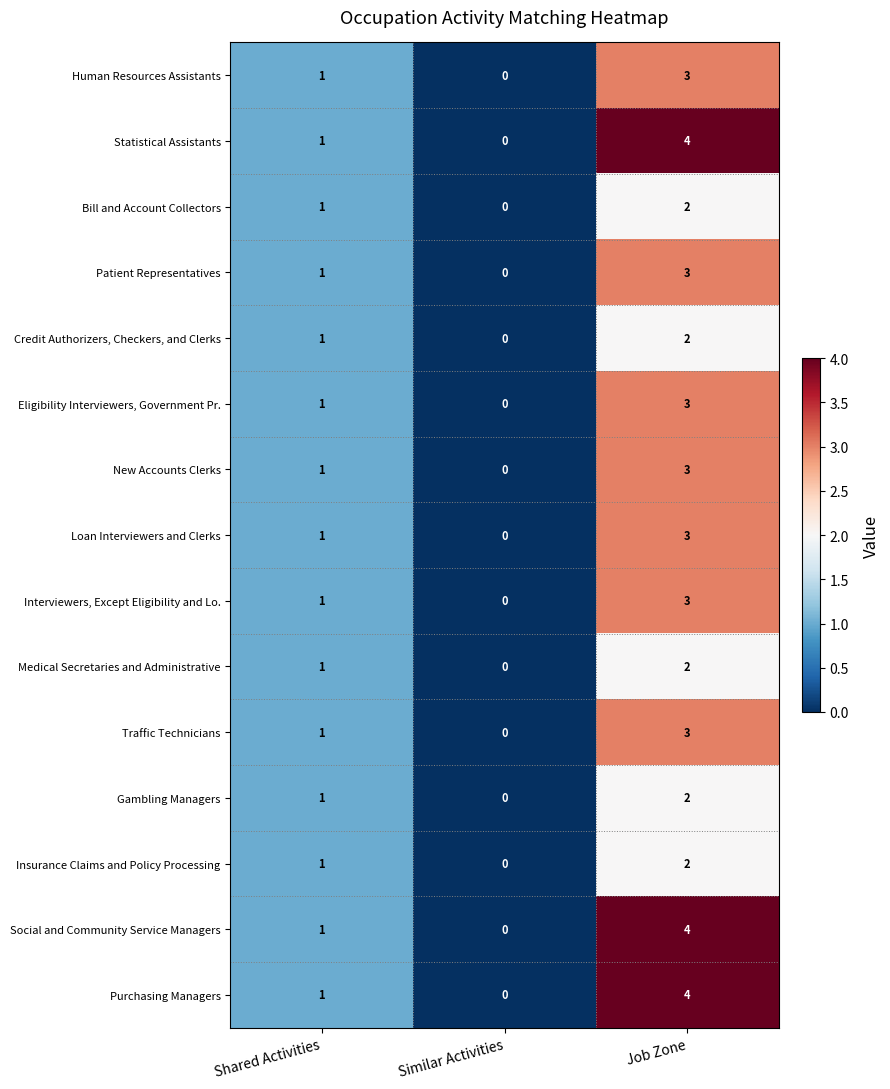

How many values in the Loan Interviewers and Clerks series are below 1?

1